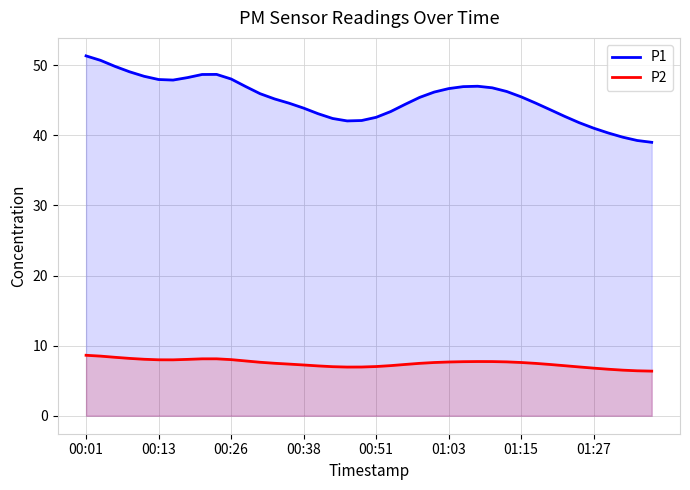

Rank the series by their average value, from lowest to highest.

P2, P1